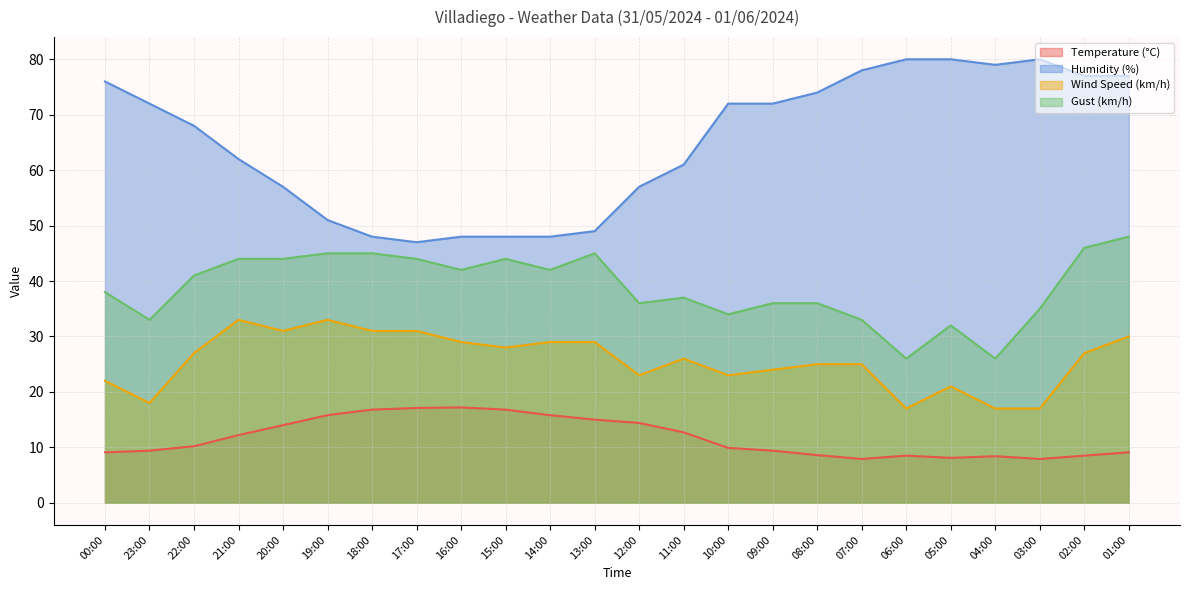

In Gust (km/h), how many points are higher than both neighbors (excluding endpoints)?

4